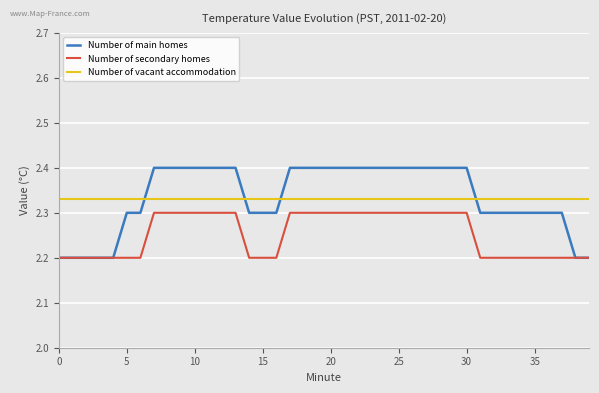

What are all the series names shown in the legend?

Number of main homes, Number of secondary homes, Number of vacant accommodation